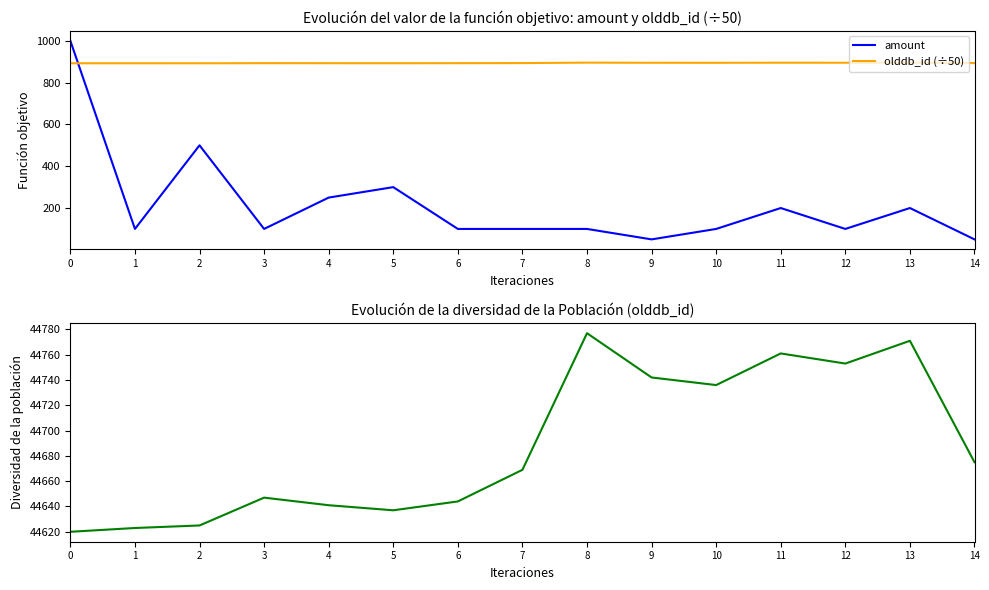

In olddb_id, how many points are lower than both neighbors (excluding endpoints)?

3